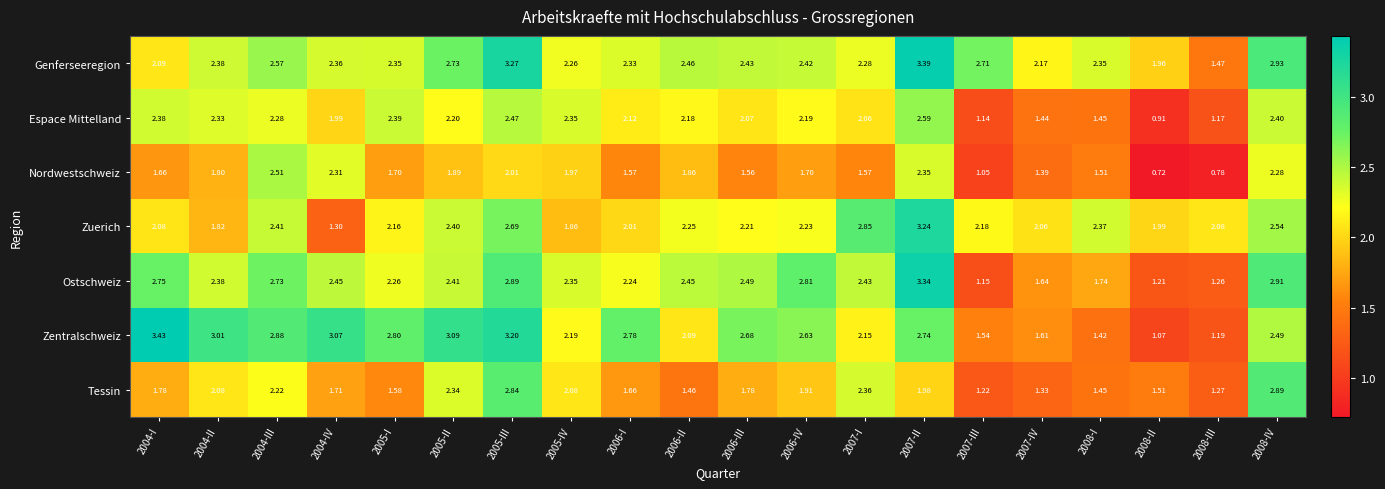

How many data points does each series have?

20